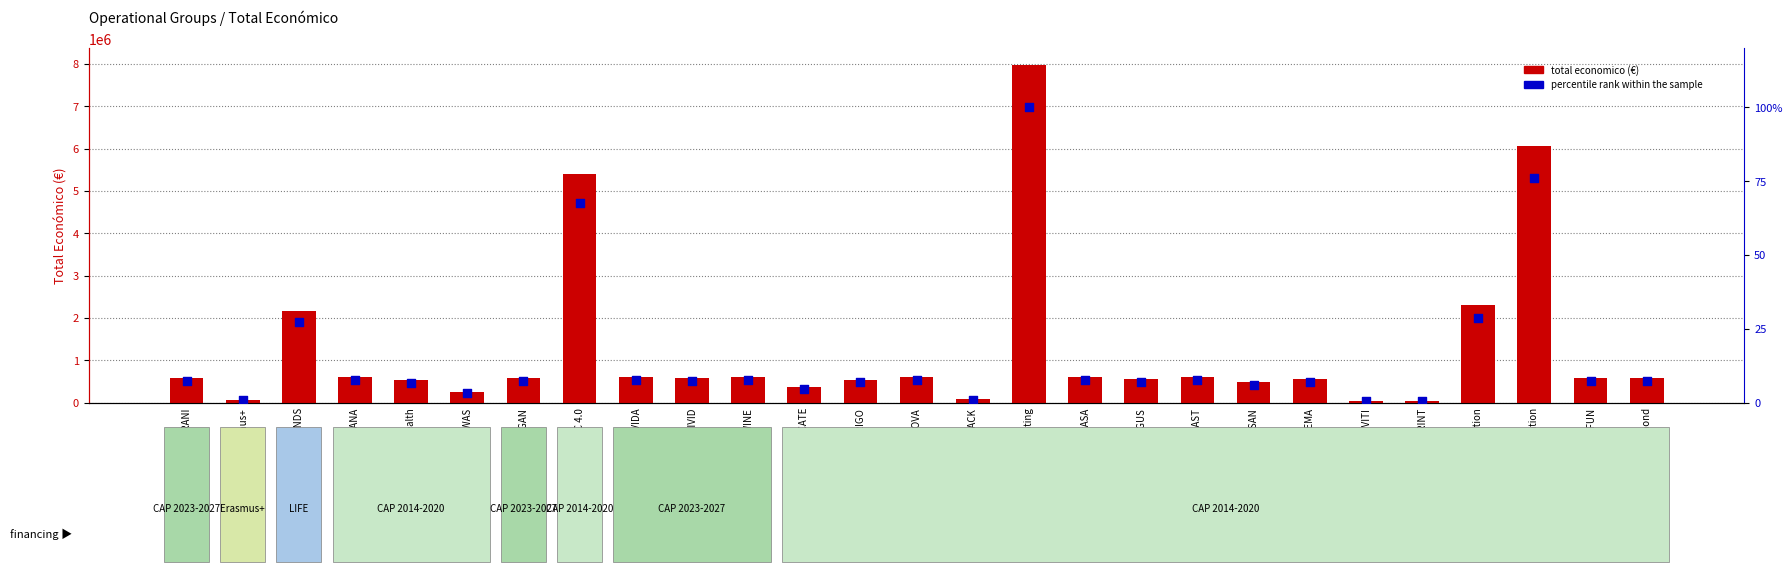

At which category is the sum across all series the highest?

Forest Planting